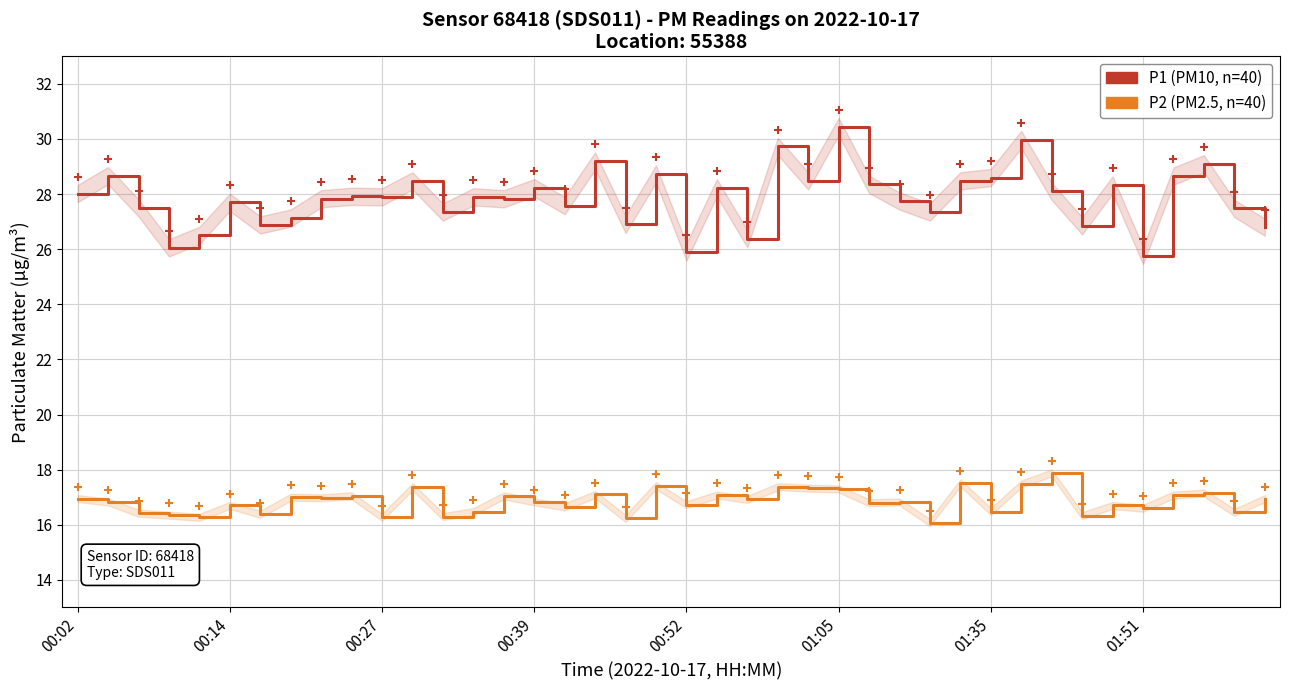

What are all the series names shown in the legend?

P1 (PM10), P2 (PM2.5)